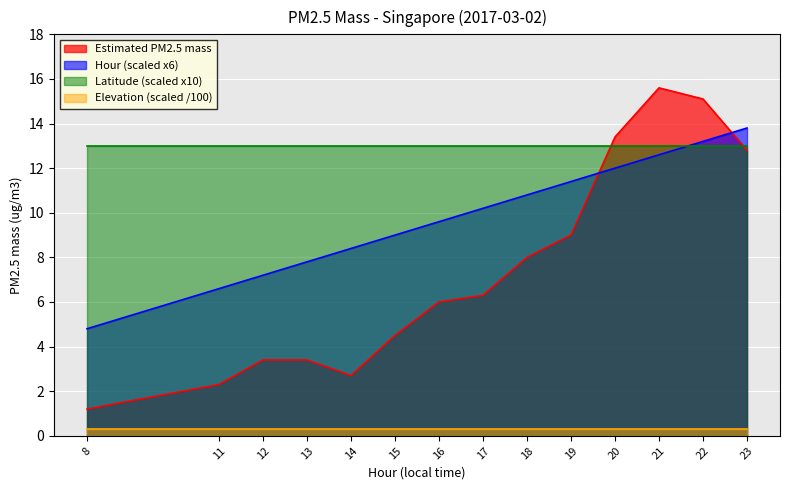

Between which two adjacent categories do Estimated PM2.5 mass and Hour (scaled) first intersect?

19 and 20